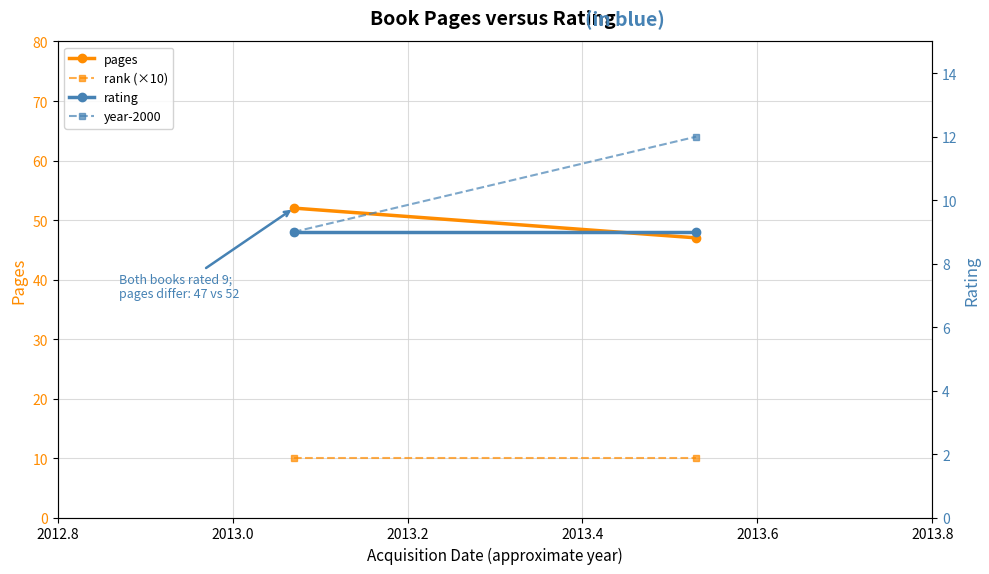

True or false: rating has a value of 9 at 2013.0.

True